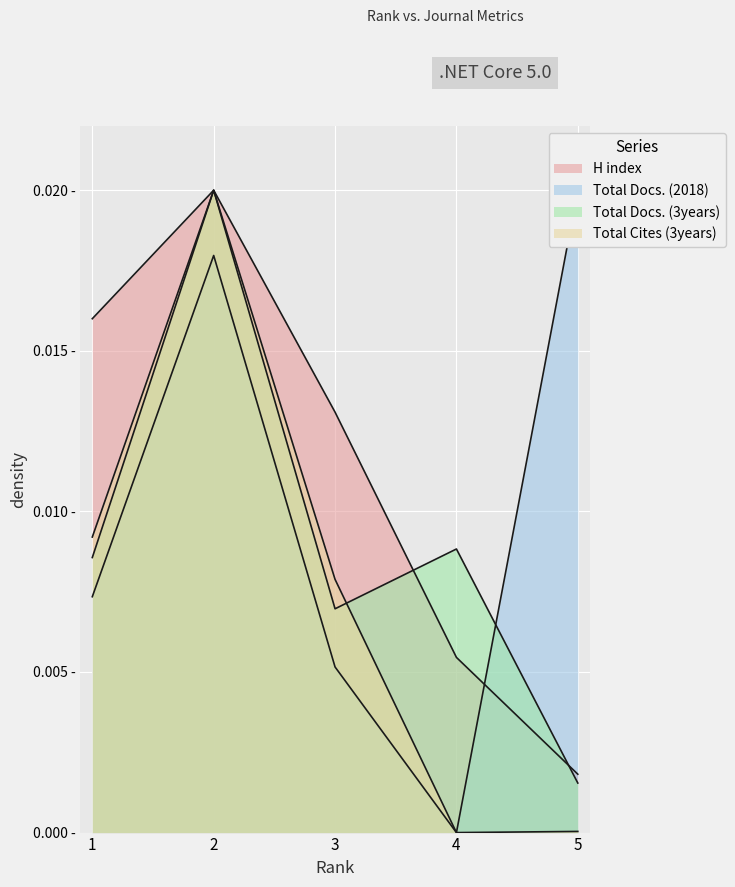

True or false: H index and Total Docs. (2018) intersect in this chart.

True